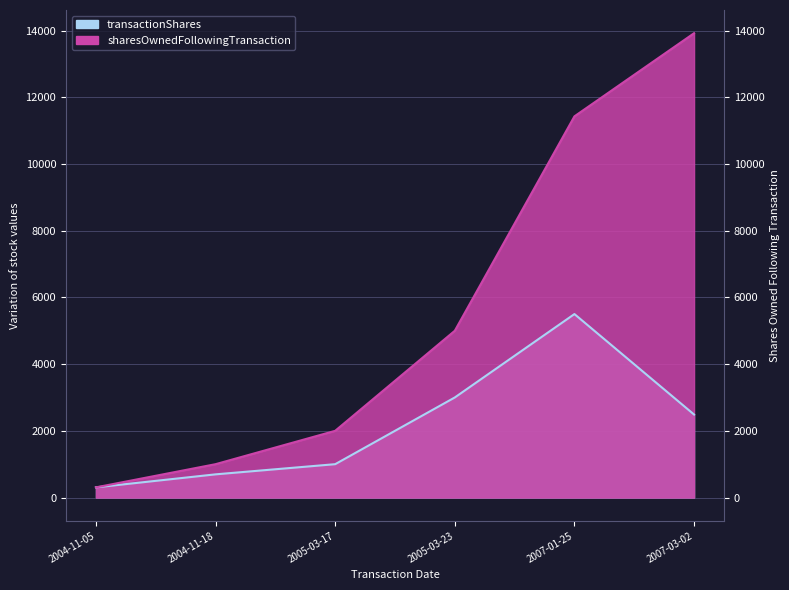

Which label corresponds to the smallest value in the chart?

2004-11-05